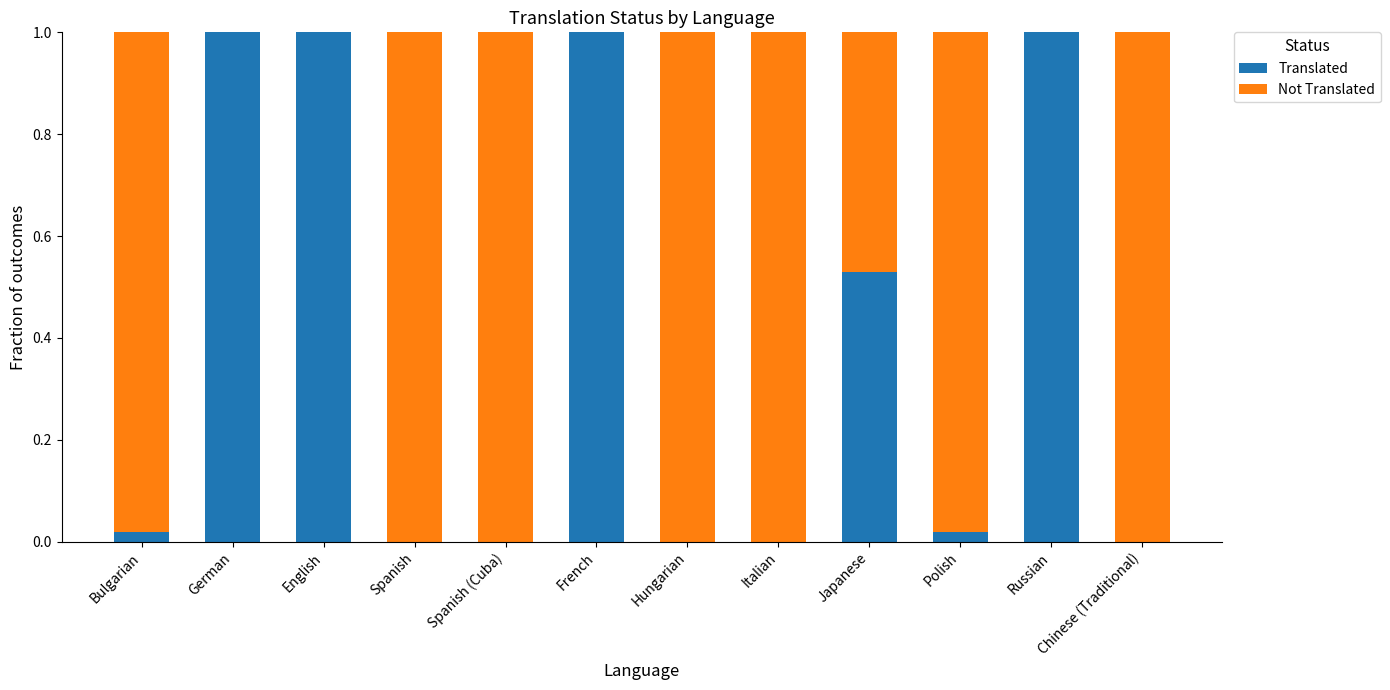

The Translated series shows 0.3 at English. True or false?

False